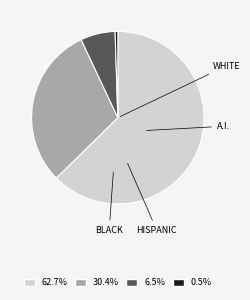

How many slices are in this pie chart?

4